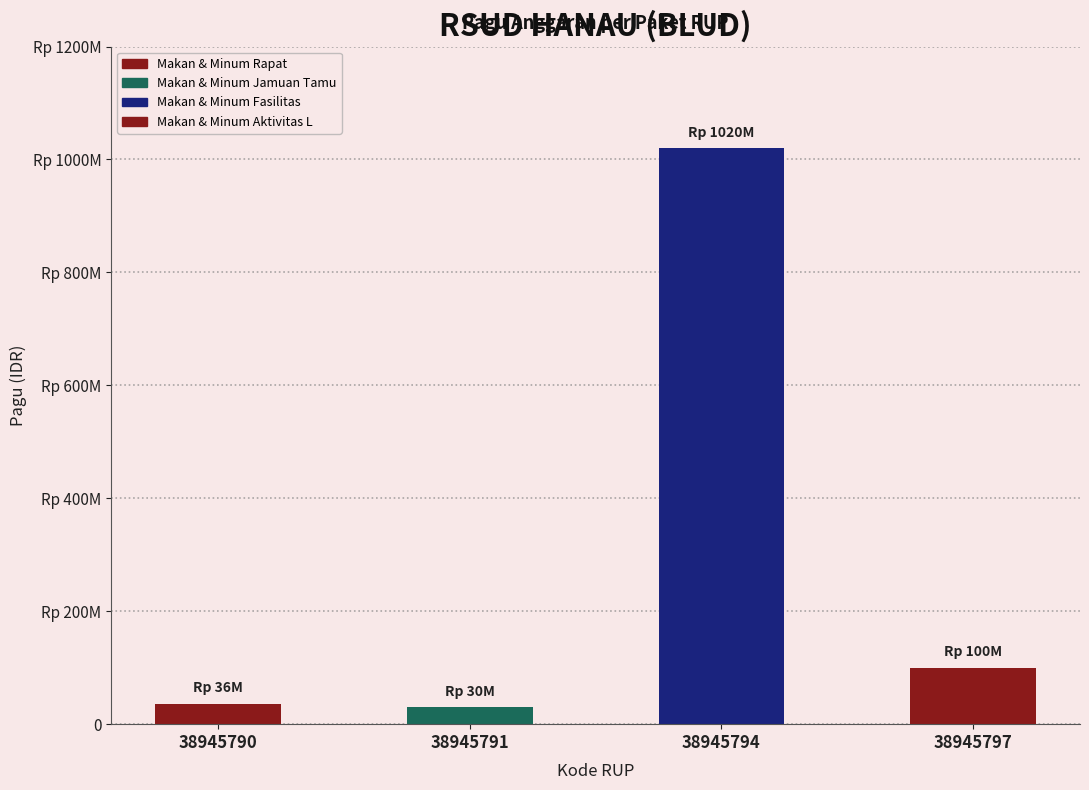

What is the change in value from 38945794 to 38945797?

-920000000